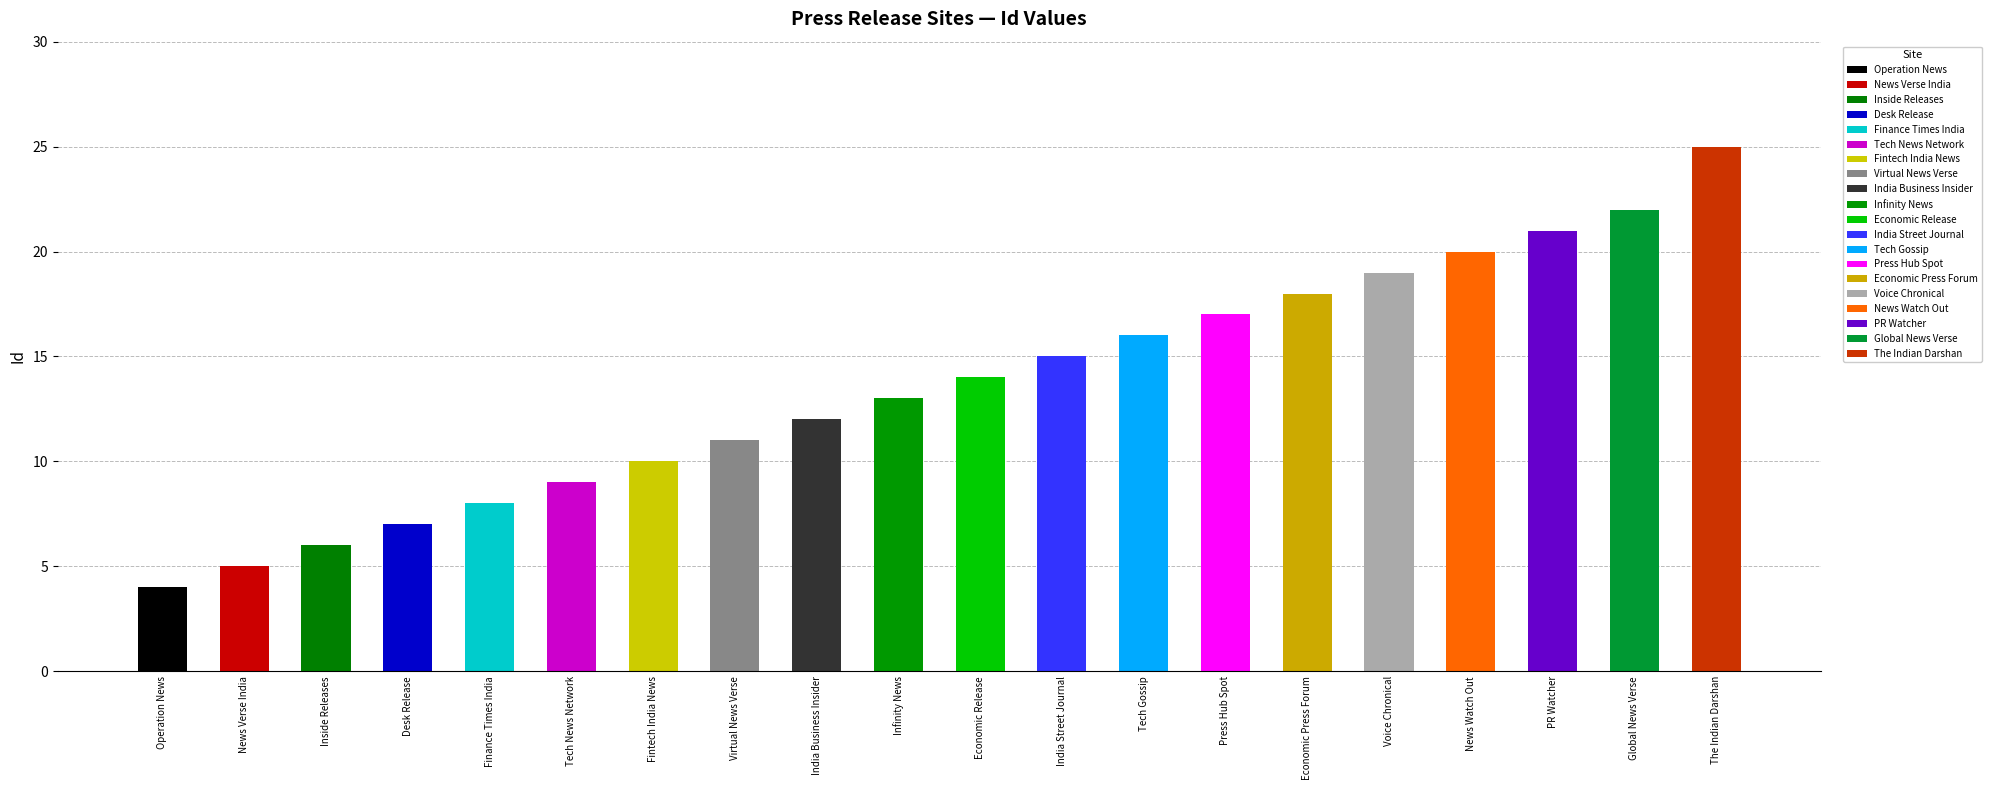

Reading left to right, what are all the values shown in this chart?

4	5	6	7	8	9	10	11	12	13	14	15	16	17	18	19	20	21	22	25